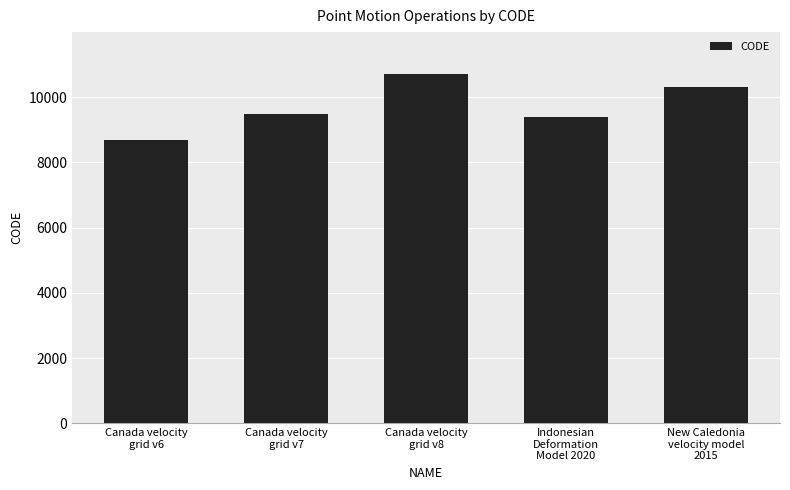

Are the bars grouped side by side (vs. stacked)?

No